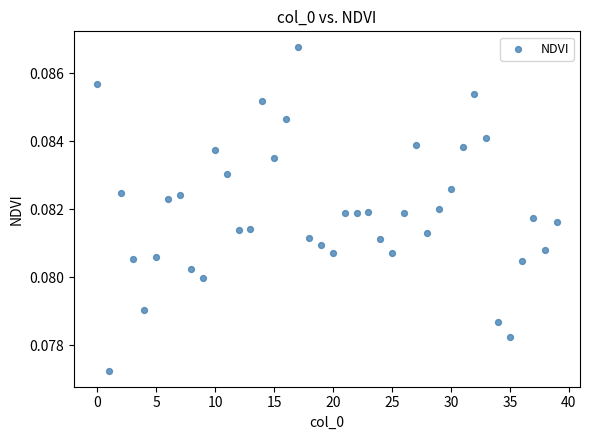

How many data points are displayed?

40